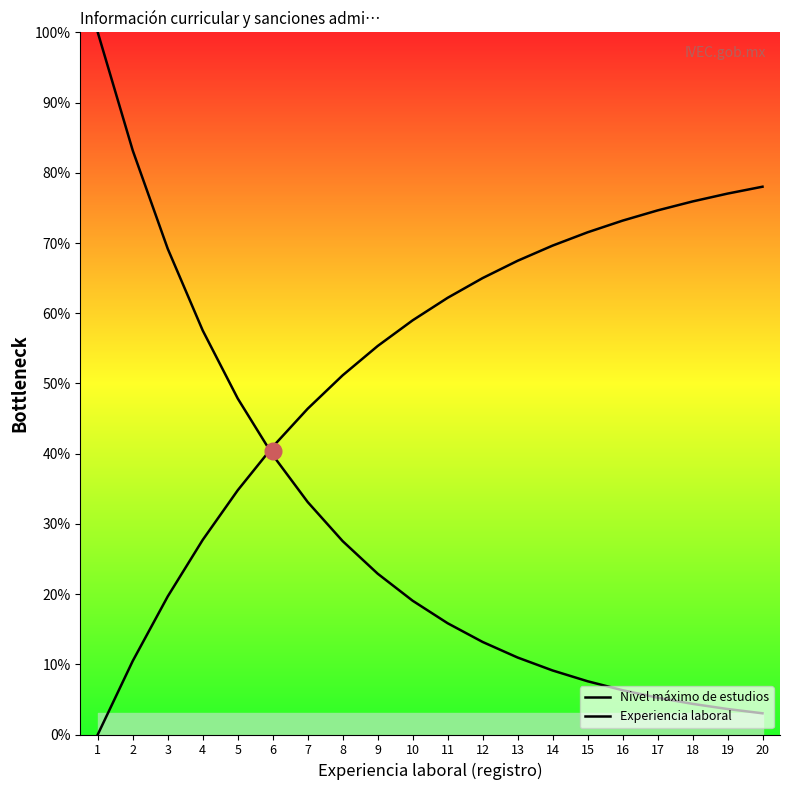

What is the value of the Experiencia laboral point at the 10th from the left?

59.0